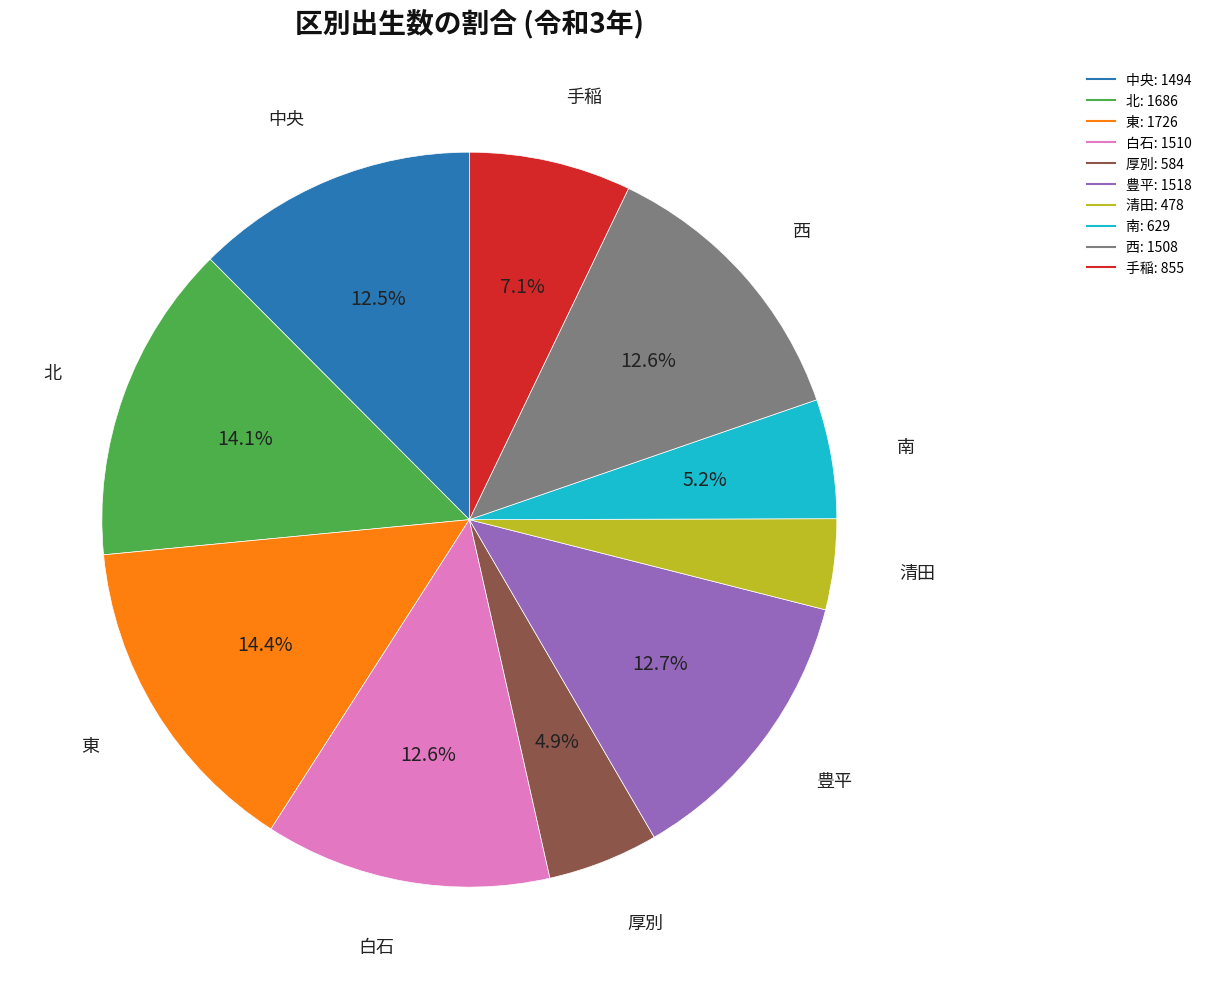

Is there any slice that represents more than half of the pie?

No